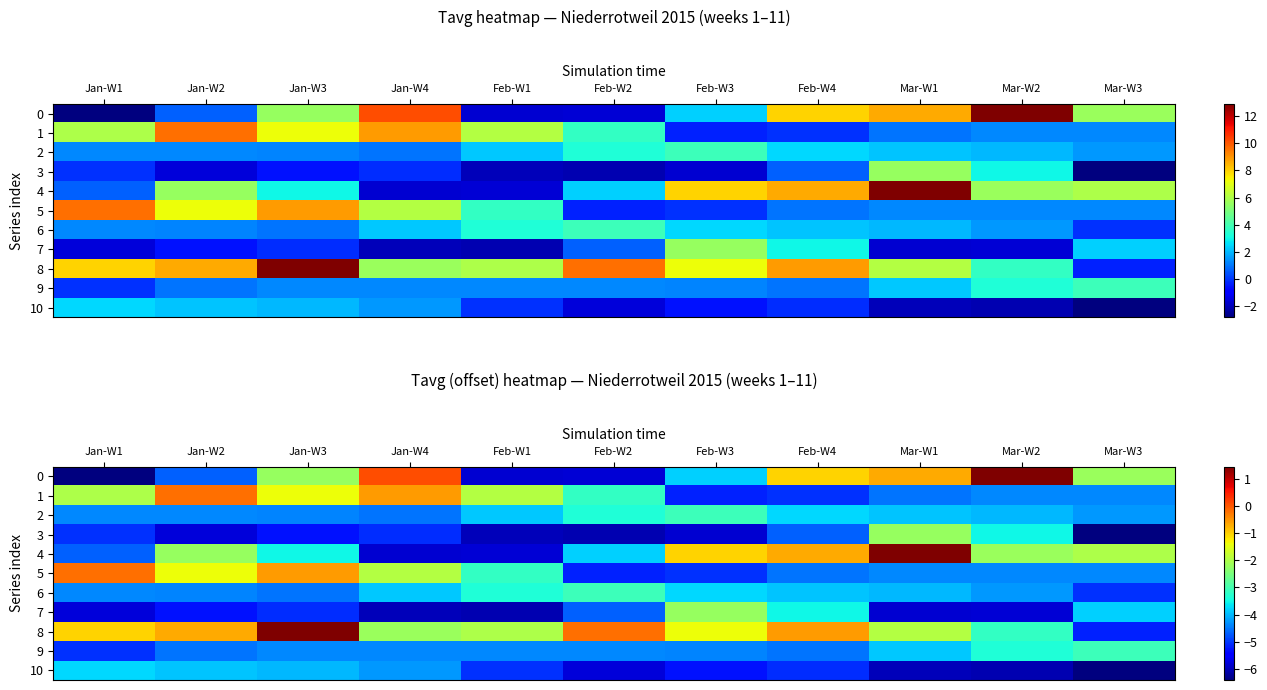

Between Mar-W3 and Jan-W3, which is larger?

Mar-W3